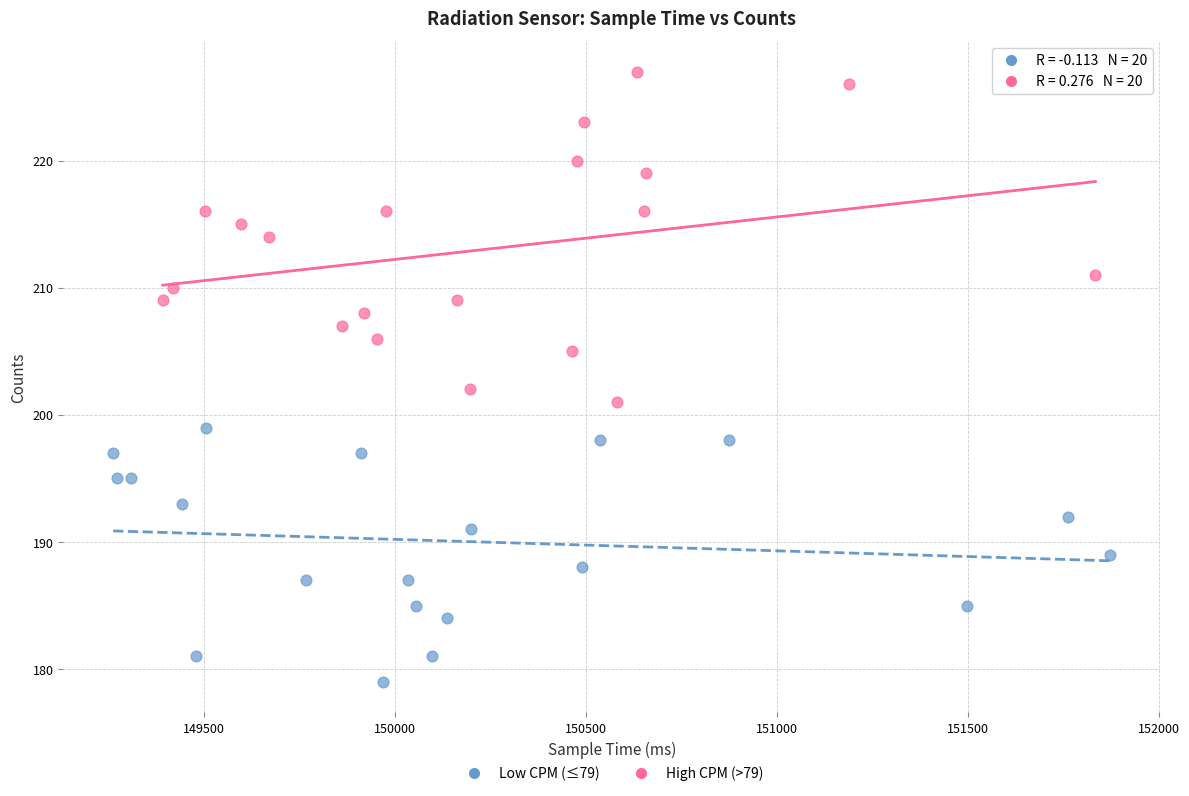

Which series has the largest Y range (max minus min)?

High CPM (>79)